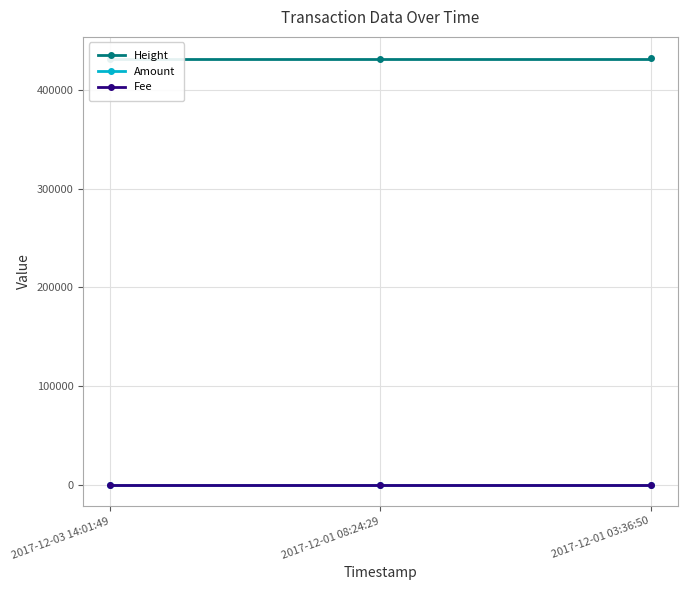

What is the label of the 2nd point from the right?

2017-12-01 08:24:29